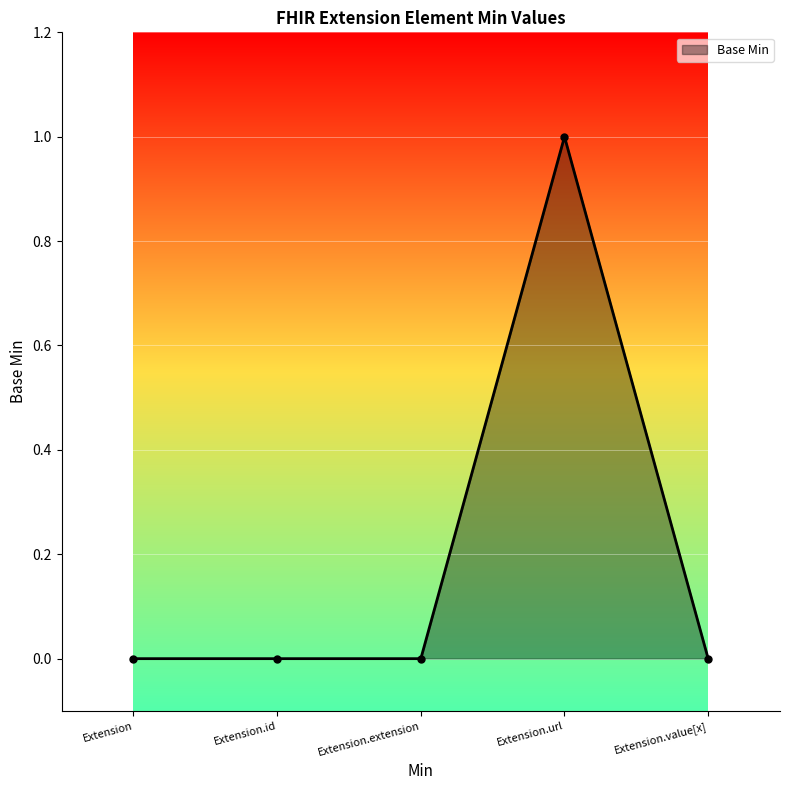

True or false: the data shows 0 at Extension.extension.

True